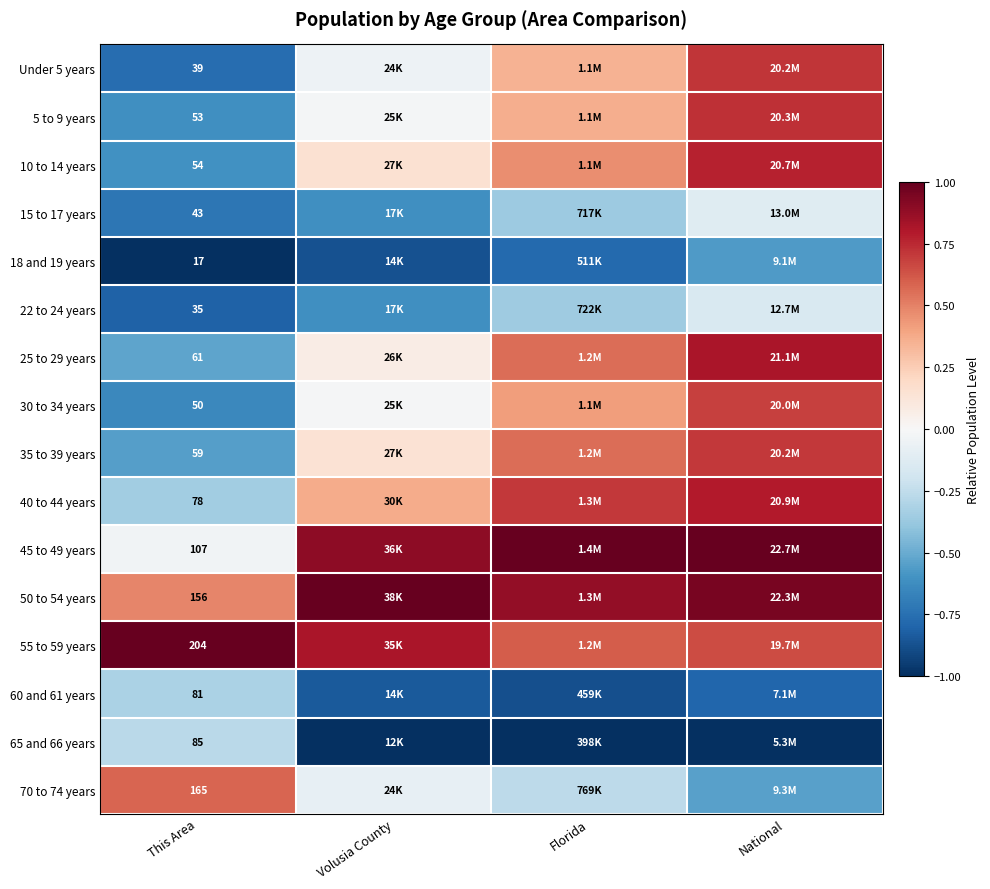

Is the value of 55 to 59 years at This Area greater than the value of 25 to 29 years at This Area?

Yes